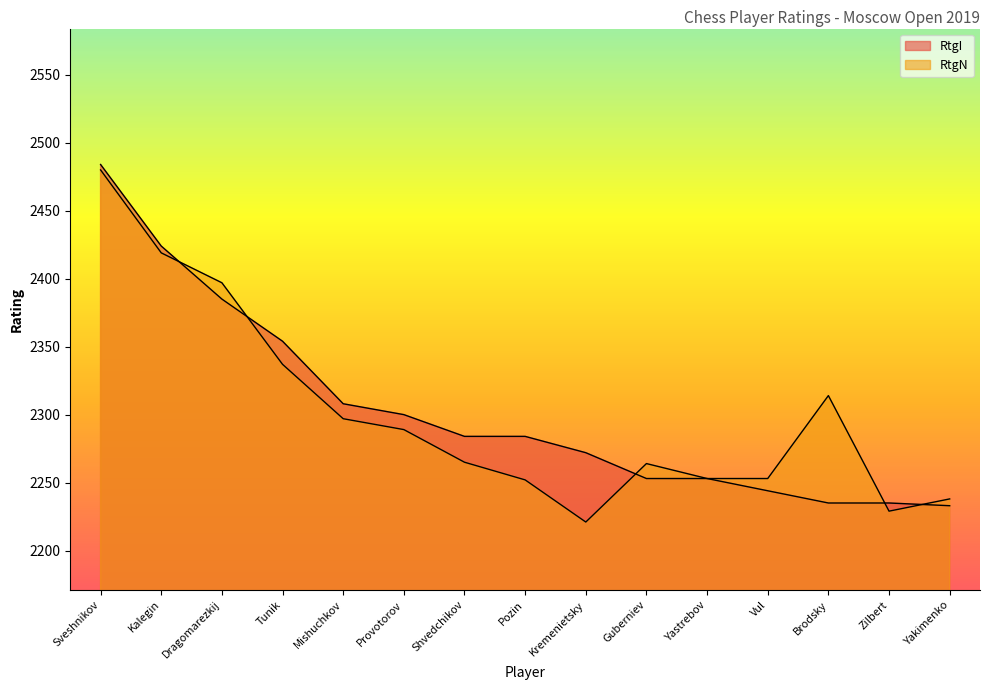

Rank the categories by RtgI value from highest to lowest.

Sveshnikov, Kalegin, Dragomarezkij, Tunik, Mishuchkov, Provotorov, Shvedchikov, Pozin, Kremenietsky, Guberniev, Yastrebov, Vul, Brodsky, Zilbert, Yakimenko